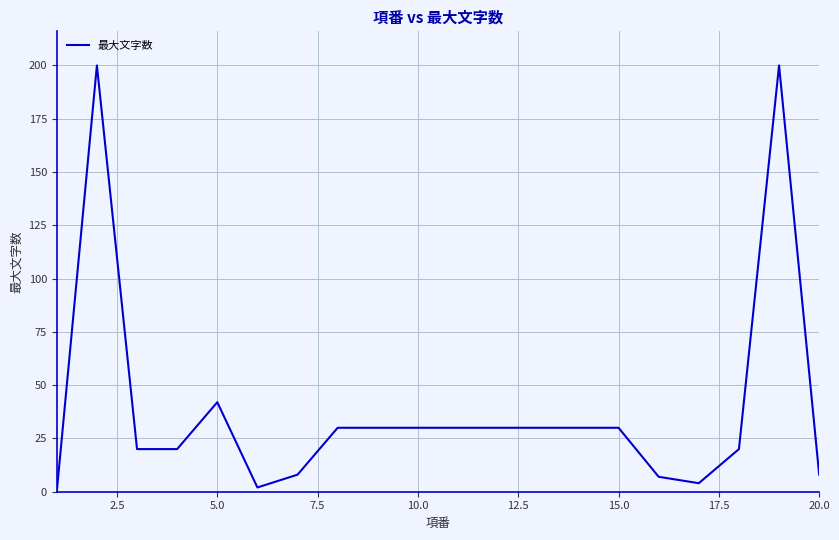

Reading right to left, extract all data points from this chart.

8	200	20	4	7	30	30	30	30	30	30	30	30	8	2	42	20	20	200	0